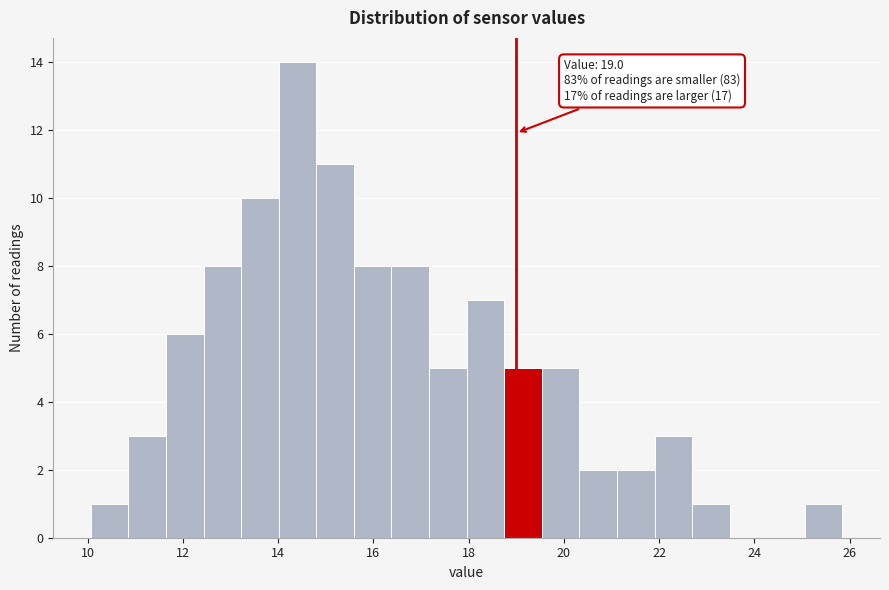

Read against the x-axis, roughly where is the centre of the tallest bar?

14.4